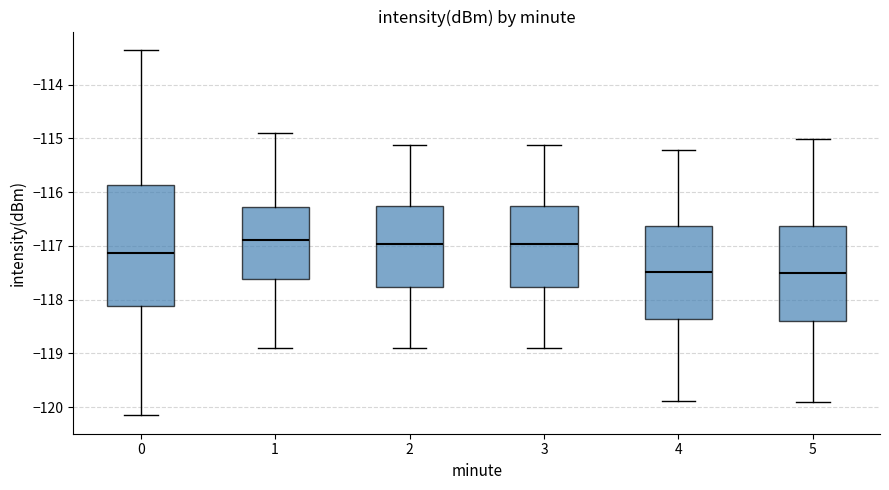

Comparing the boxes themselves (not the whiskers), which one is the tallest?

0